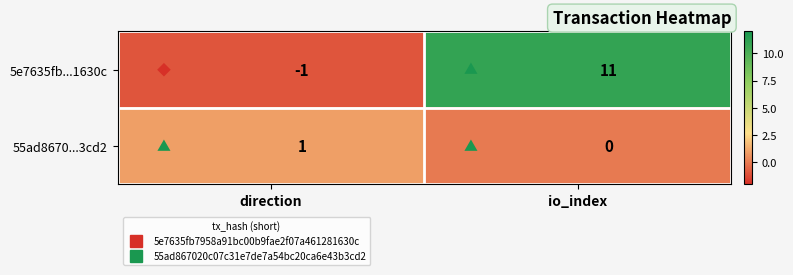

Reading left to right, list all the values displayed in this chart.

5e7635fb...1630c: -1	11
55ad8670...3cd2: 1	0